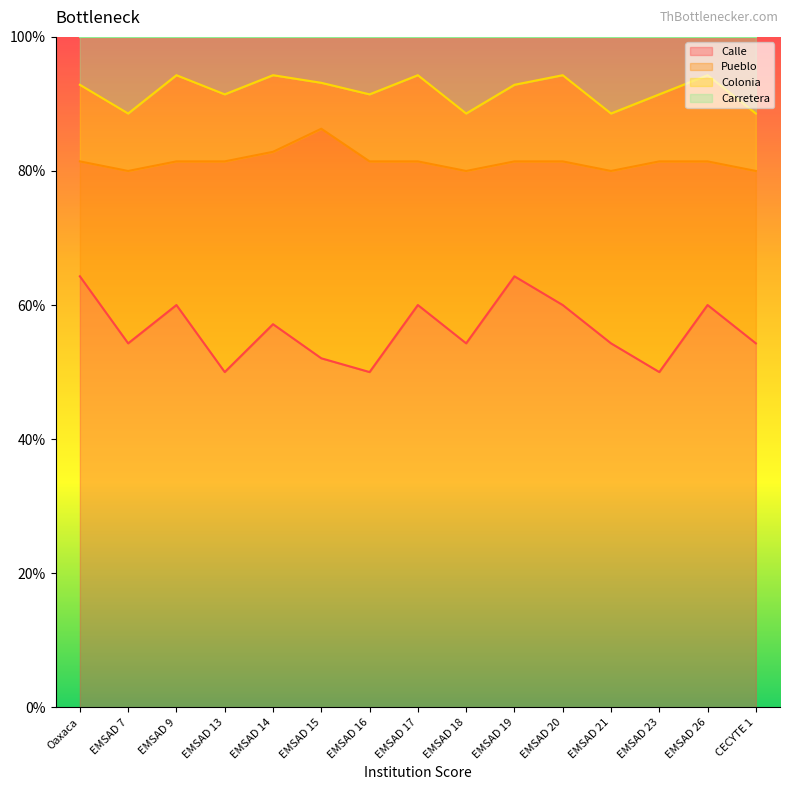

Between EMSAD 7 and EMSAD 23, which is larger?

EMSAD 7